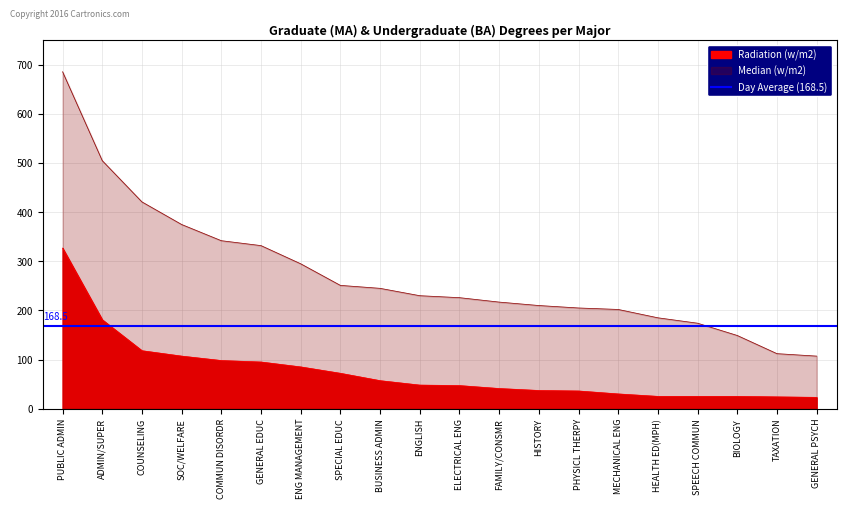

Rank the series by their average value, from highest to lowest.

Median (w/m2), Radiation (w/m2)